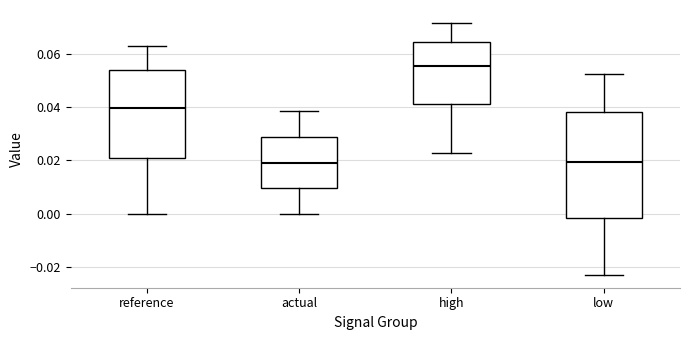

Which box's median line is the highest?

high